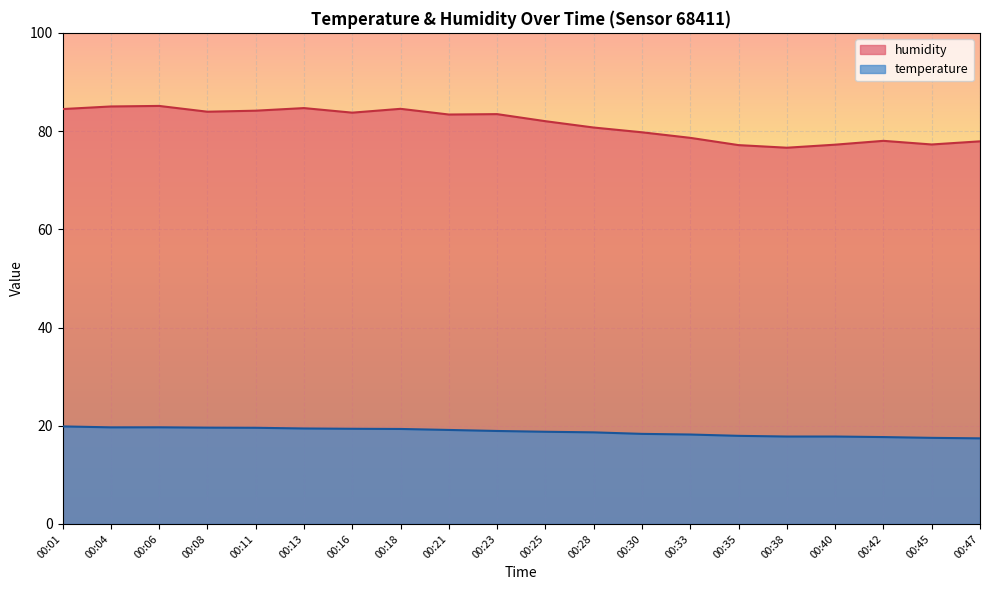

What is the approximate value of humidity at 00:08?

83.9